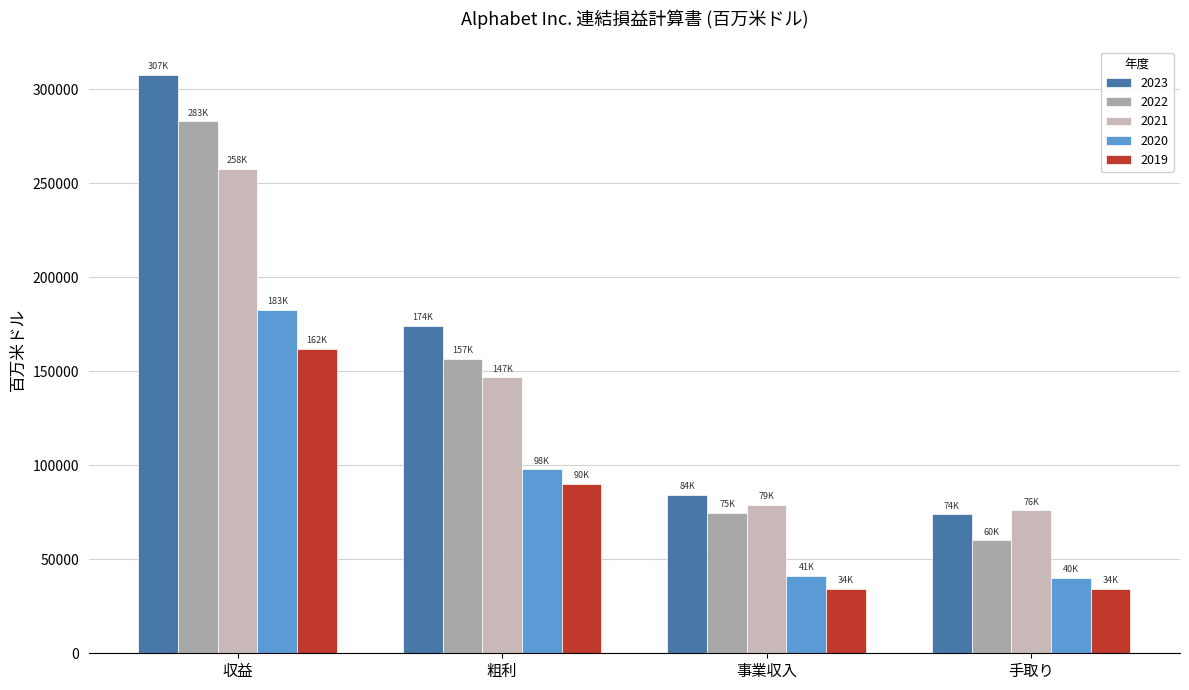

What is the total value across all series at 手取り?

284412